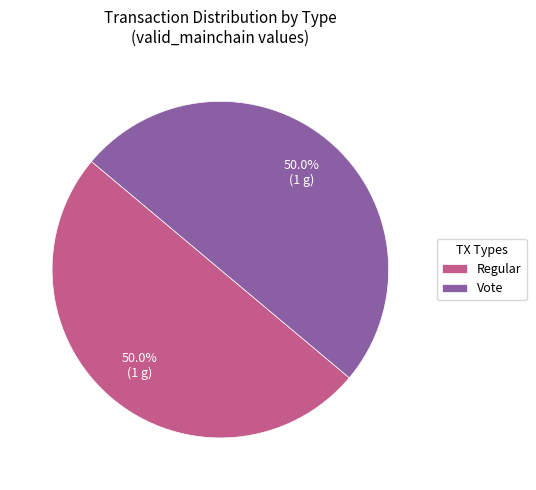

To the nearest percent, what percentage of the pie is Vote?

50%